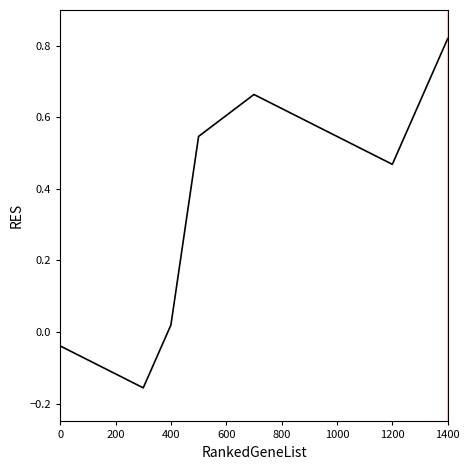

What is the difference between the maximum and minimum values?

1.0